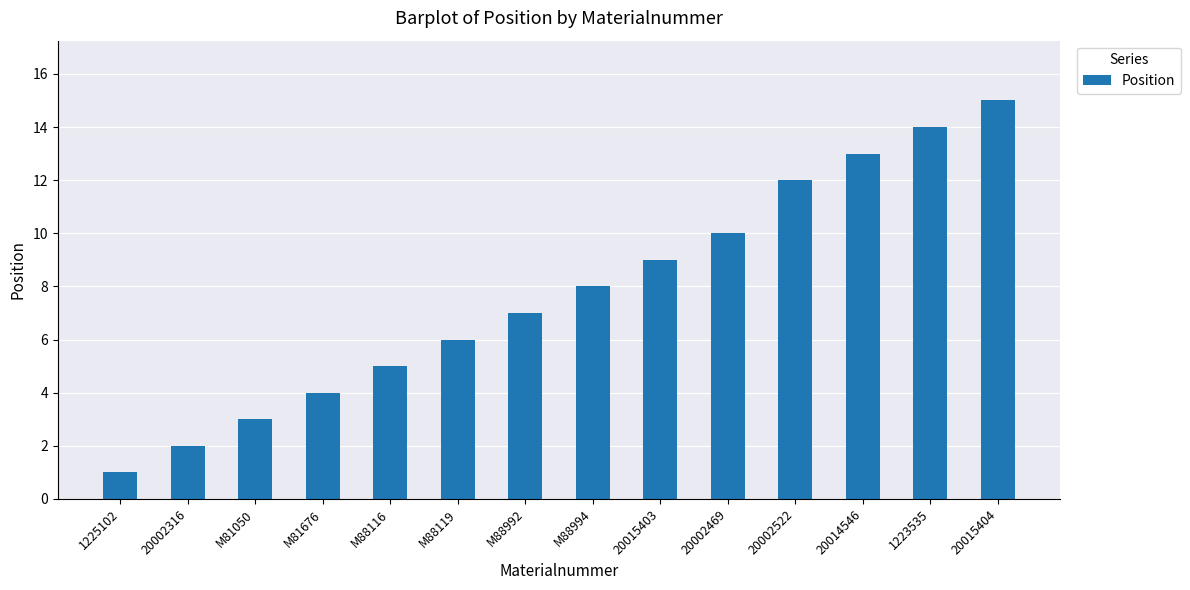

What is the value of the 4th bar from the left?

4